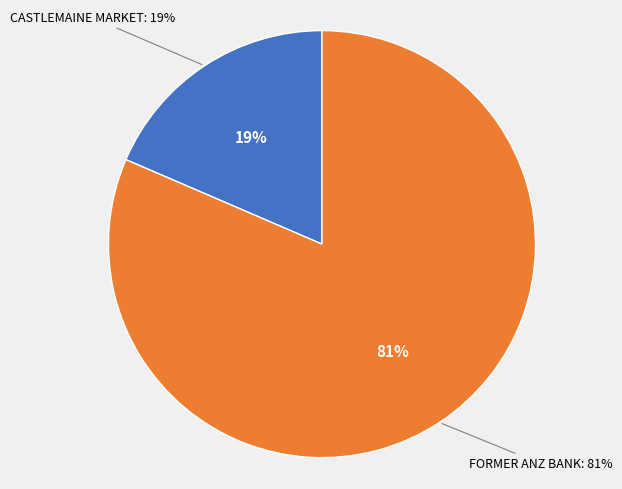

How many slices are in this pie chart?

2